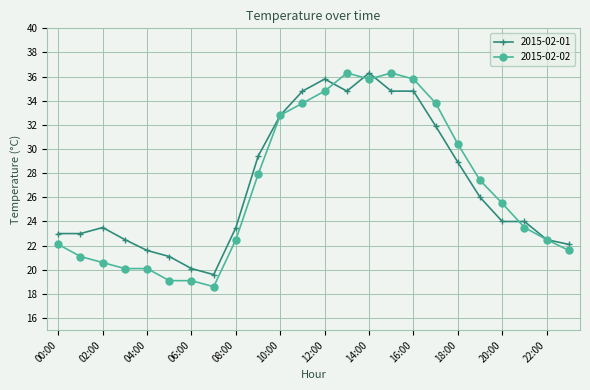

What is the difference between the second highest and minimum values in the 2015-02-02 series?

17.7